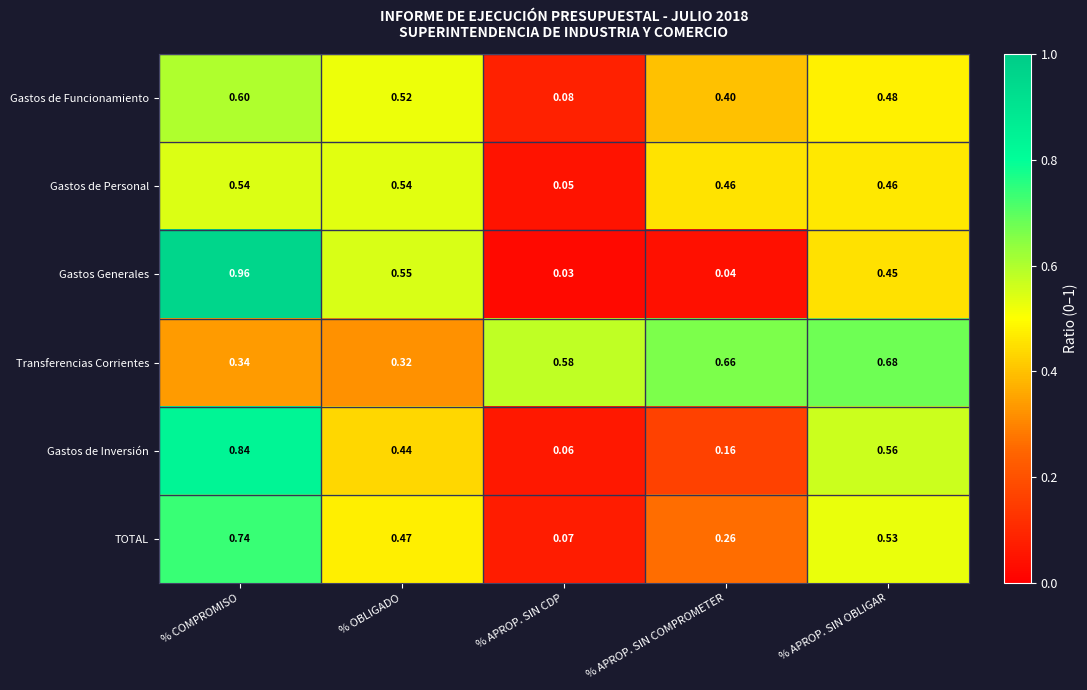

Which series changed the most between % OBLIGADO and % APROP. SIN COMPROMETER?

Gastos Generales